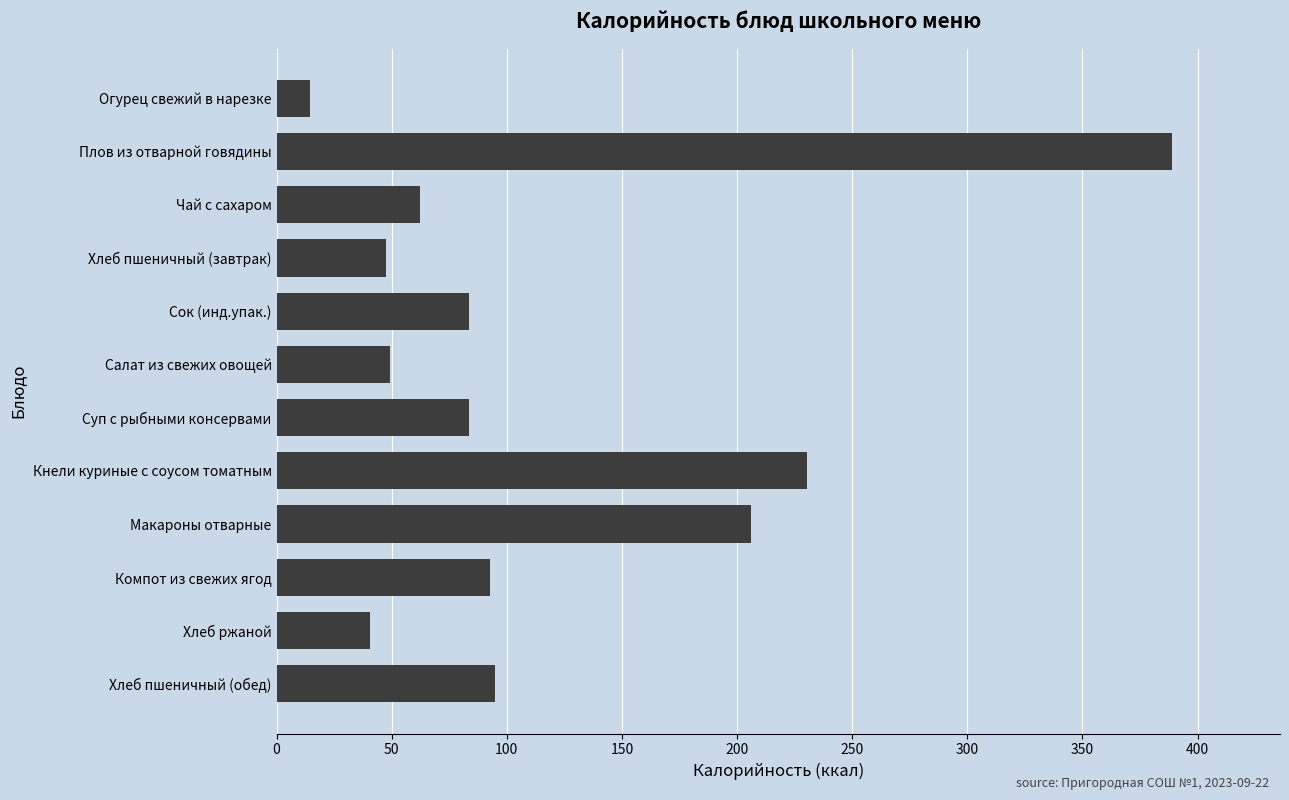

What is the change in value from Огурец свежий в нарезке to Макароны отварные?

+191.4